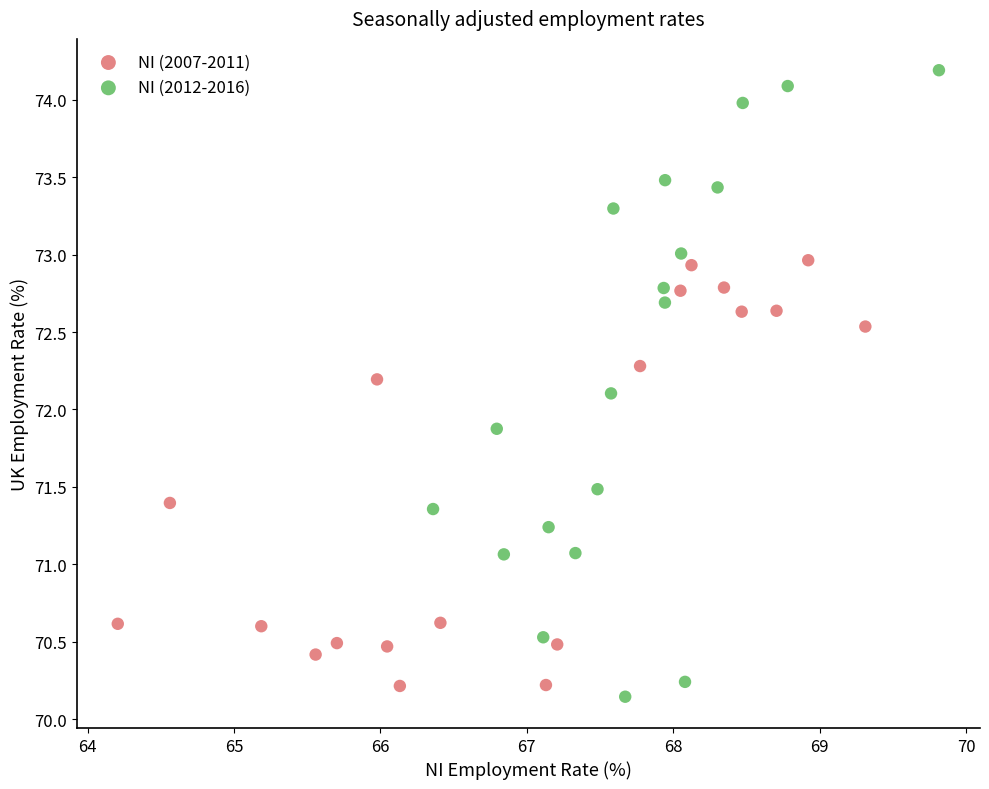

Which series reaches the maximum Y coordinate?

NI (2012-2016)